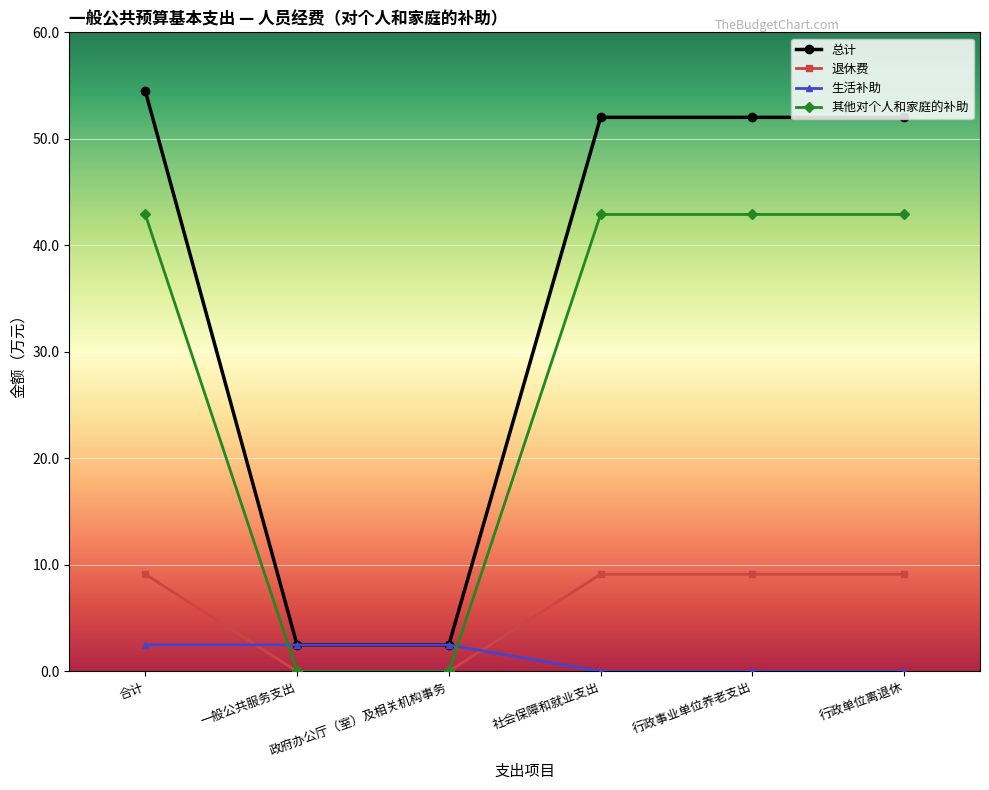

True or false: 退休费 has a value of 9.1 at 行政单位离退休.

True